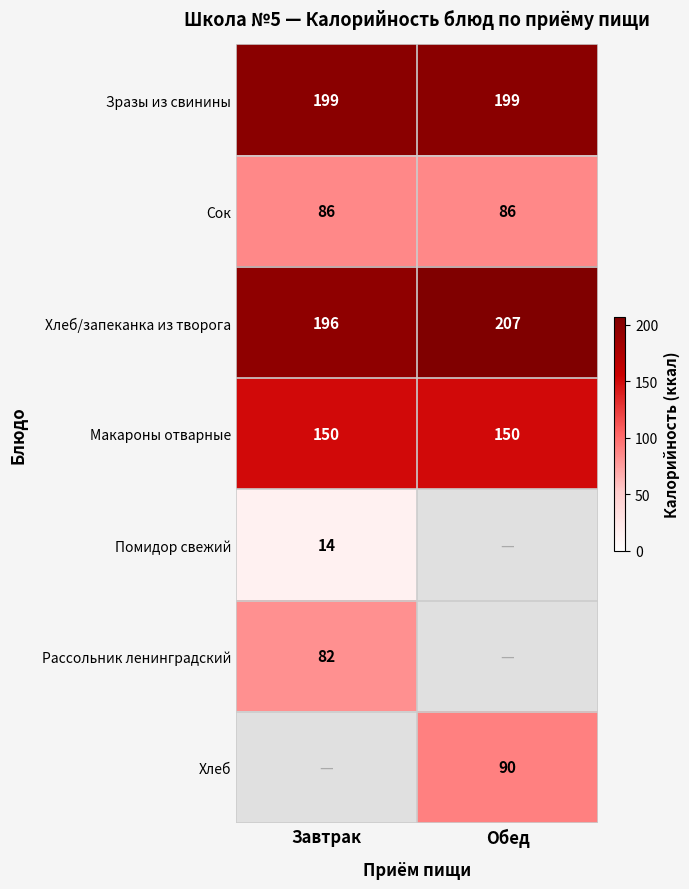

What is the maximum value for Сок?

86